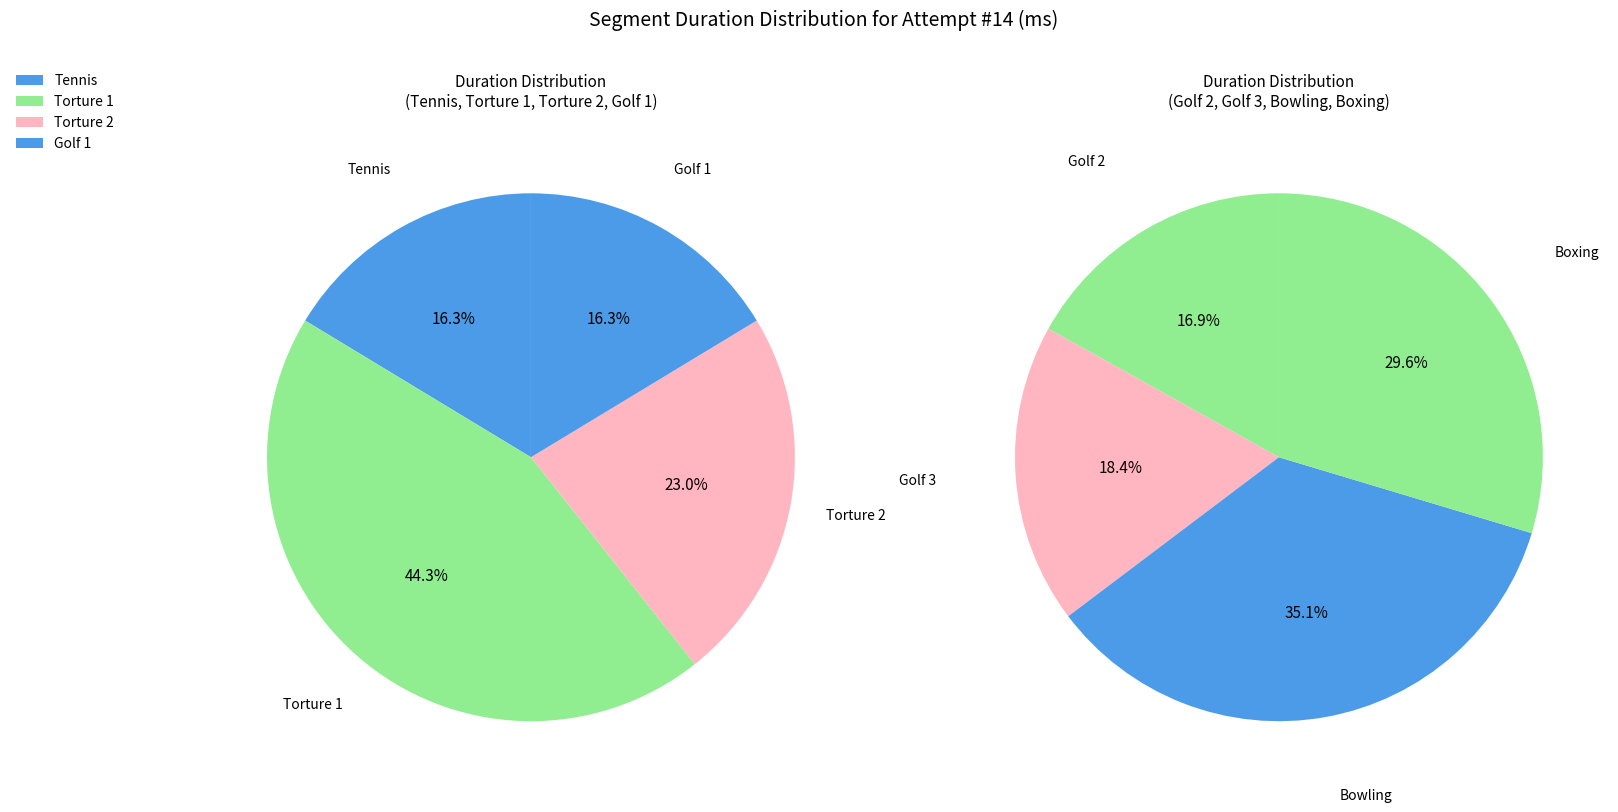

Approximately how many times larger is the value at Golf 1 compared to Tennis?

1.0